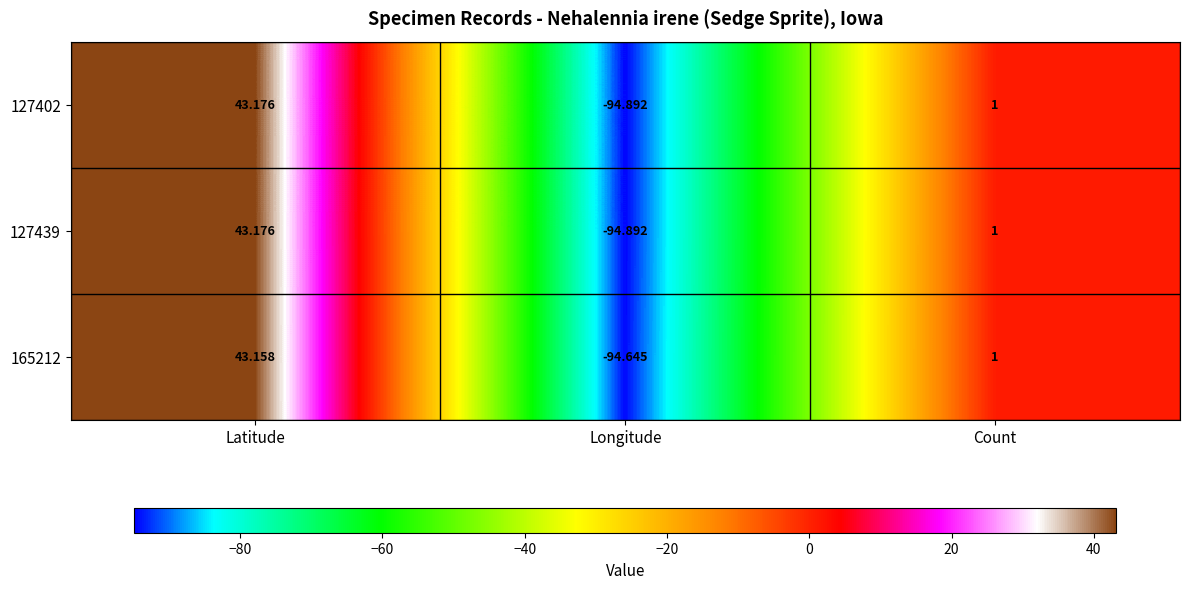

Which category has the highest value in the 127402 series?

Latitude